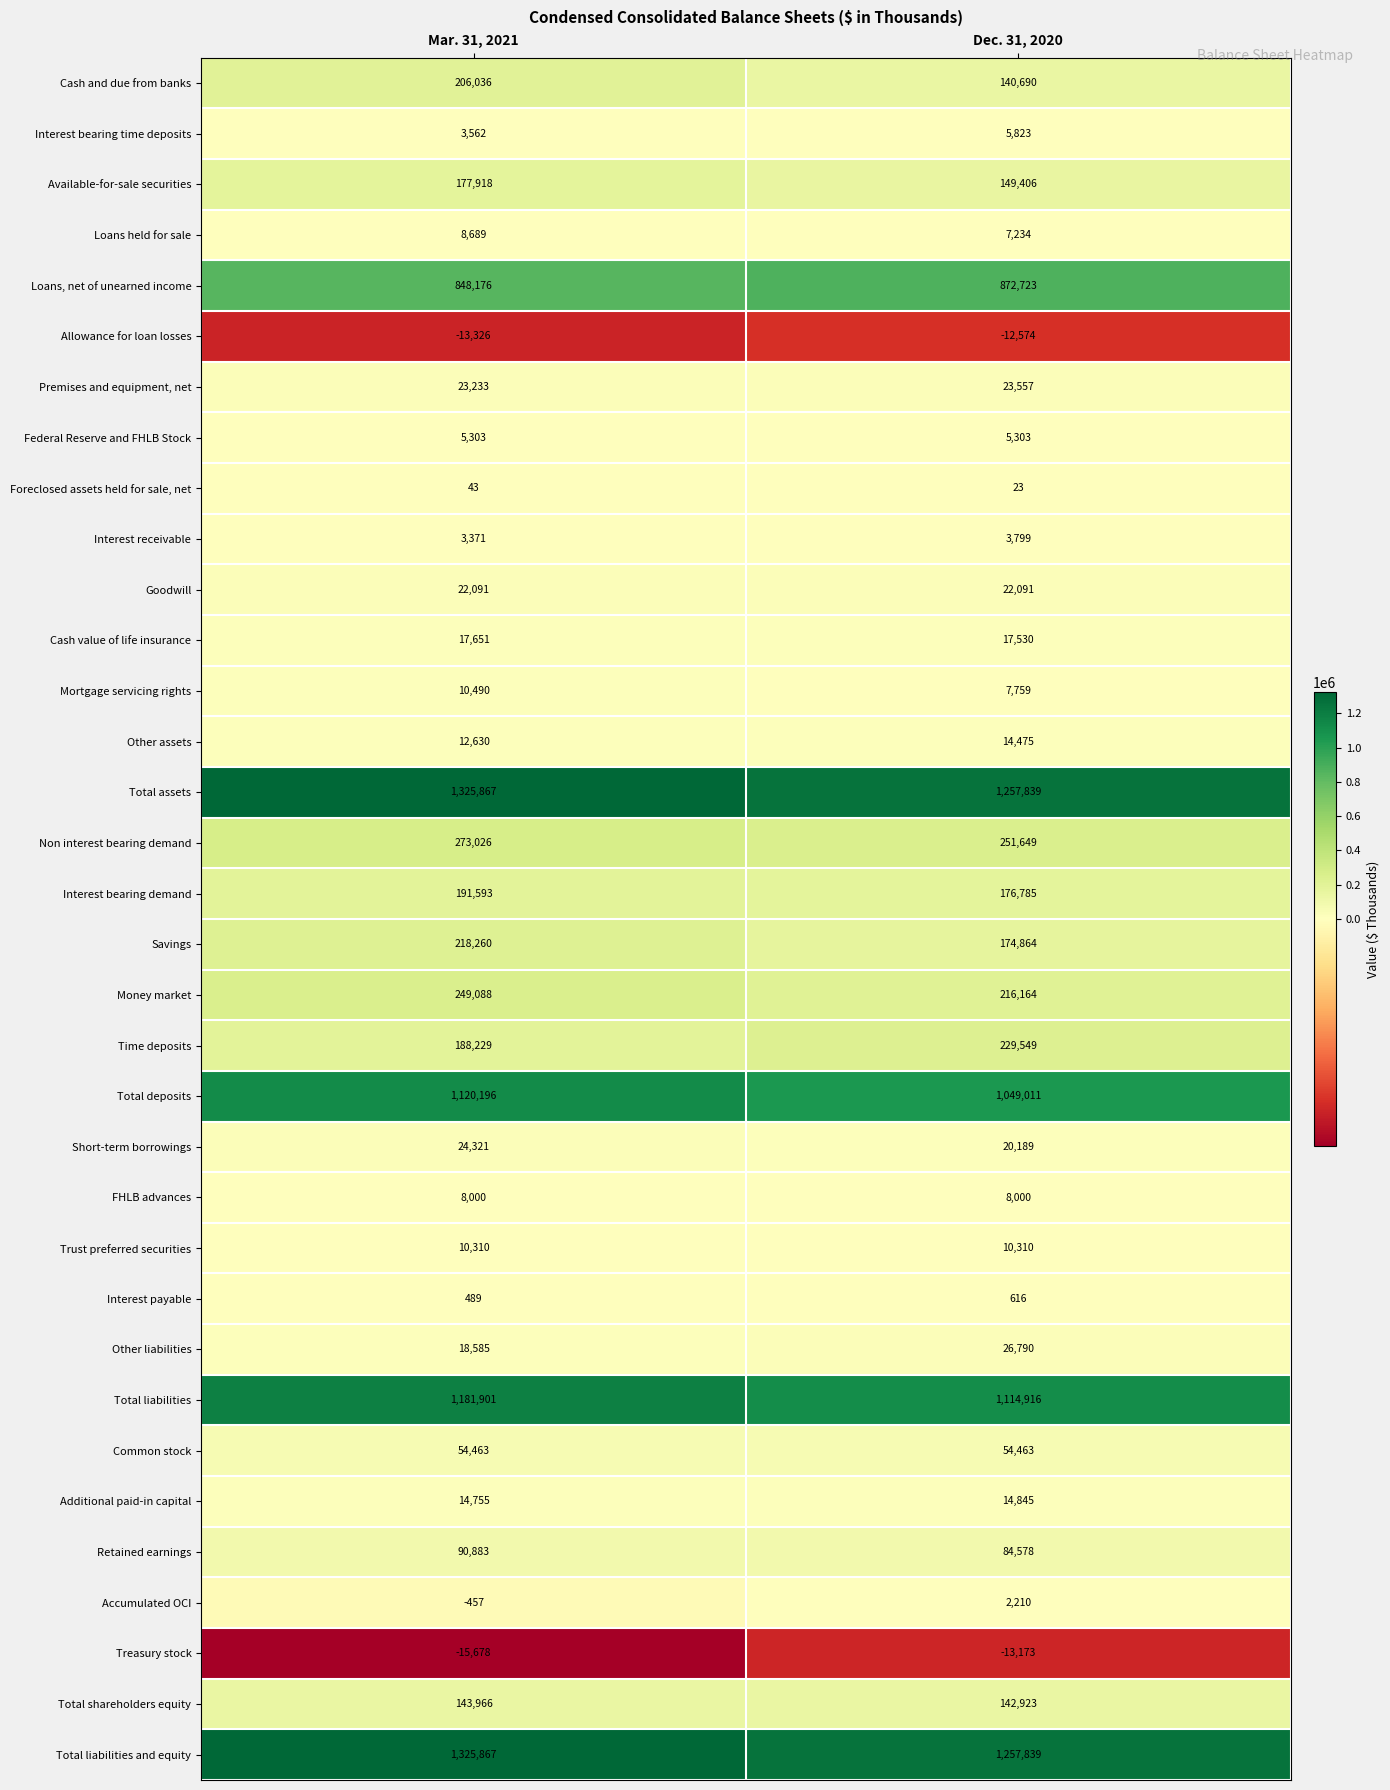

What is the difference between the Loans held for sale values at Dec. 31, 2020 and Mar. 31, 2021?

1455